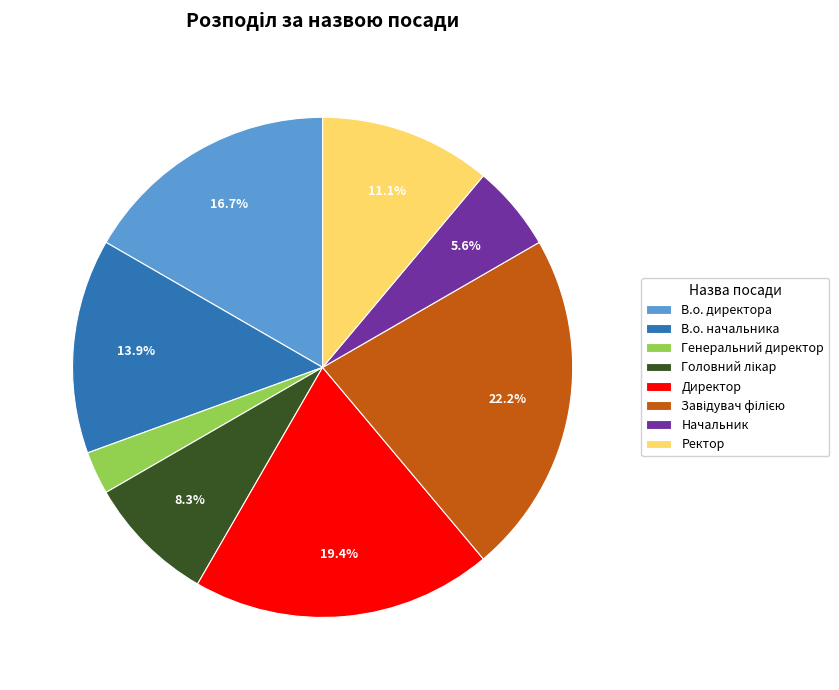

What percentage is the Генеральний директор slice, to the nearest percent?

3%